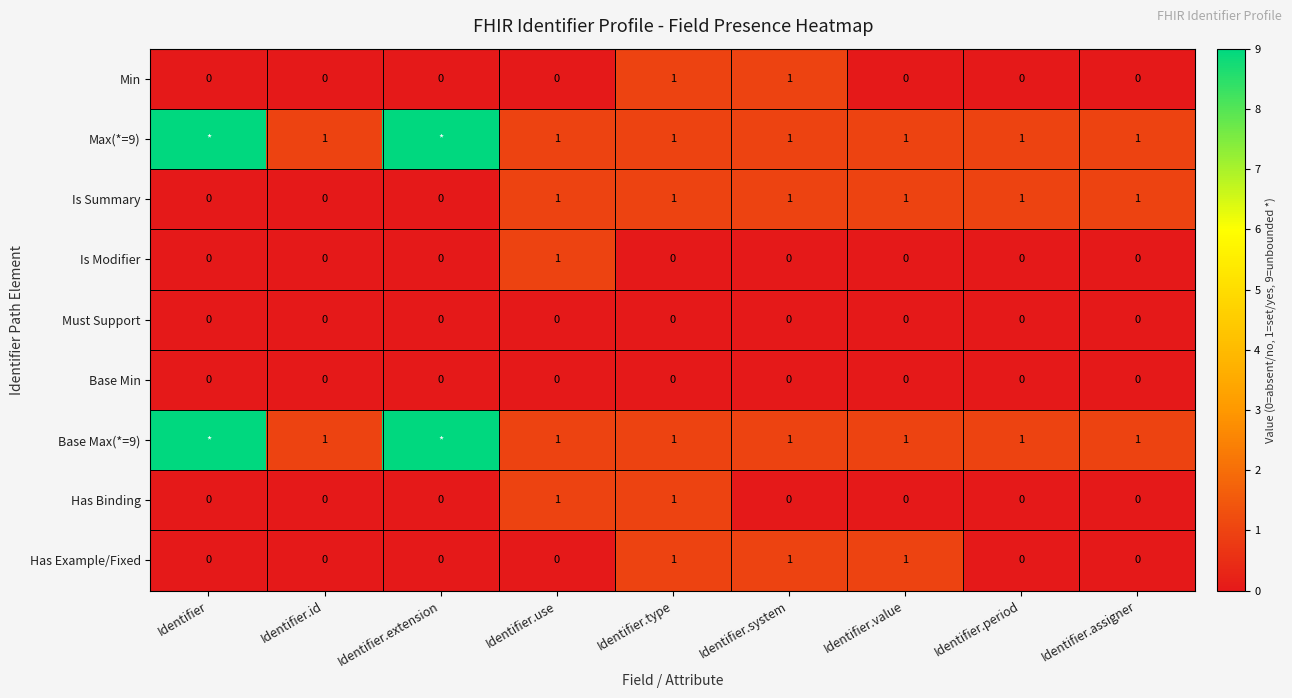

What is the sum of all Is Summary values?

6